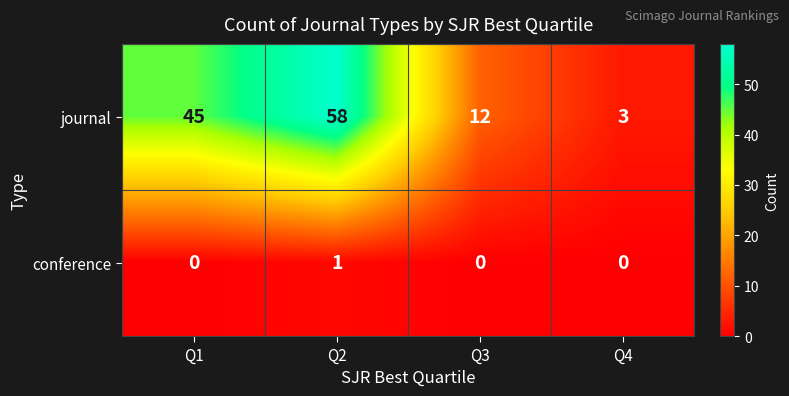

How many data points does each series have?

4